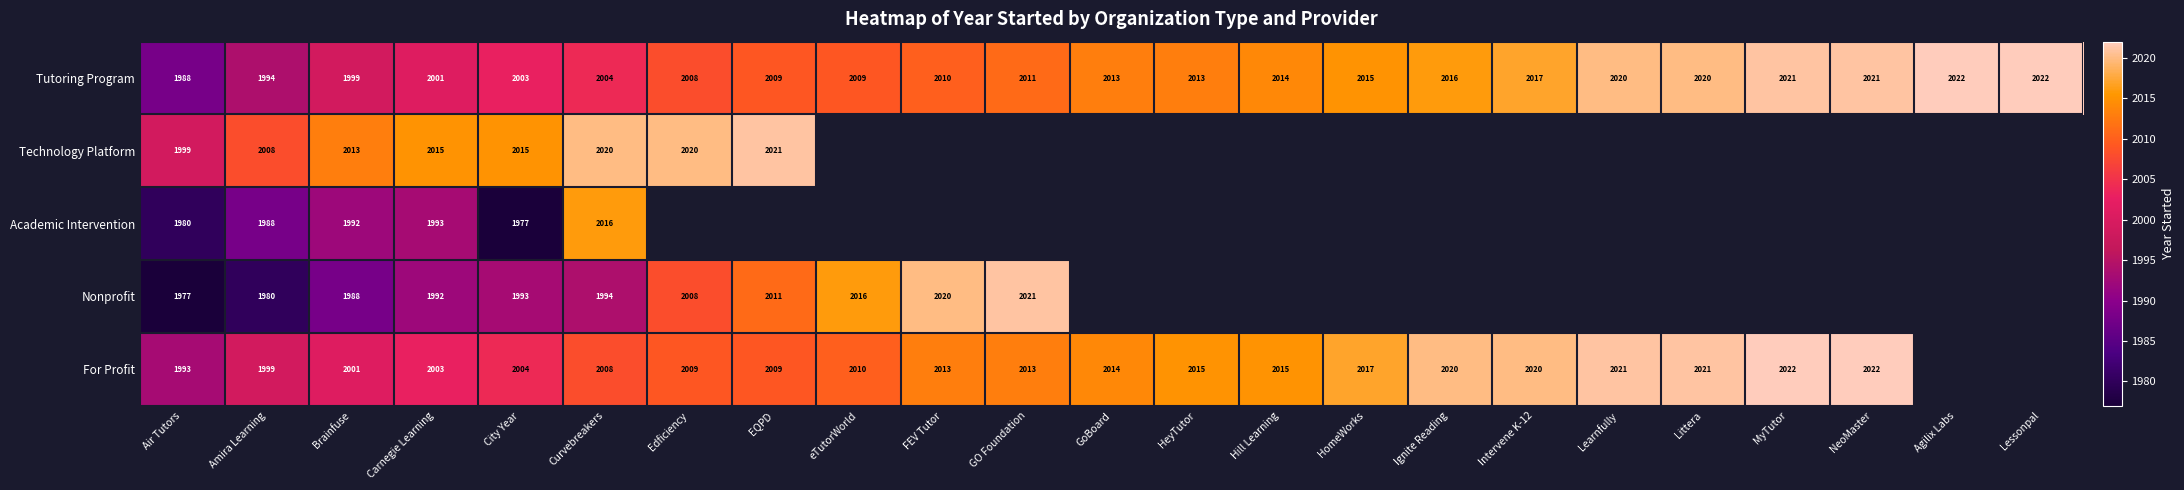

What is the maximum value for Tutoring Program?

2022